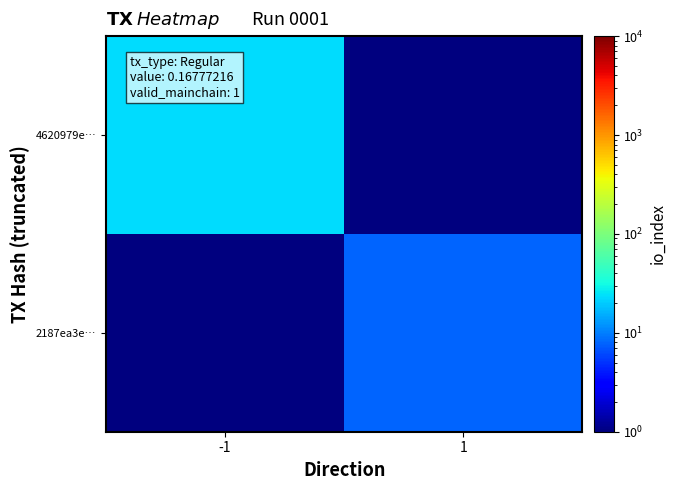

Reading left to right, extract all data points from this chart.

4620979e…: -1=23.0	1=0.5
2187ea3e…: -1=0.5	1=8.0